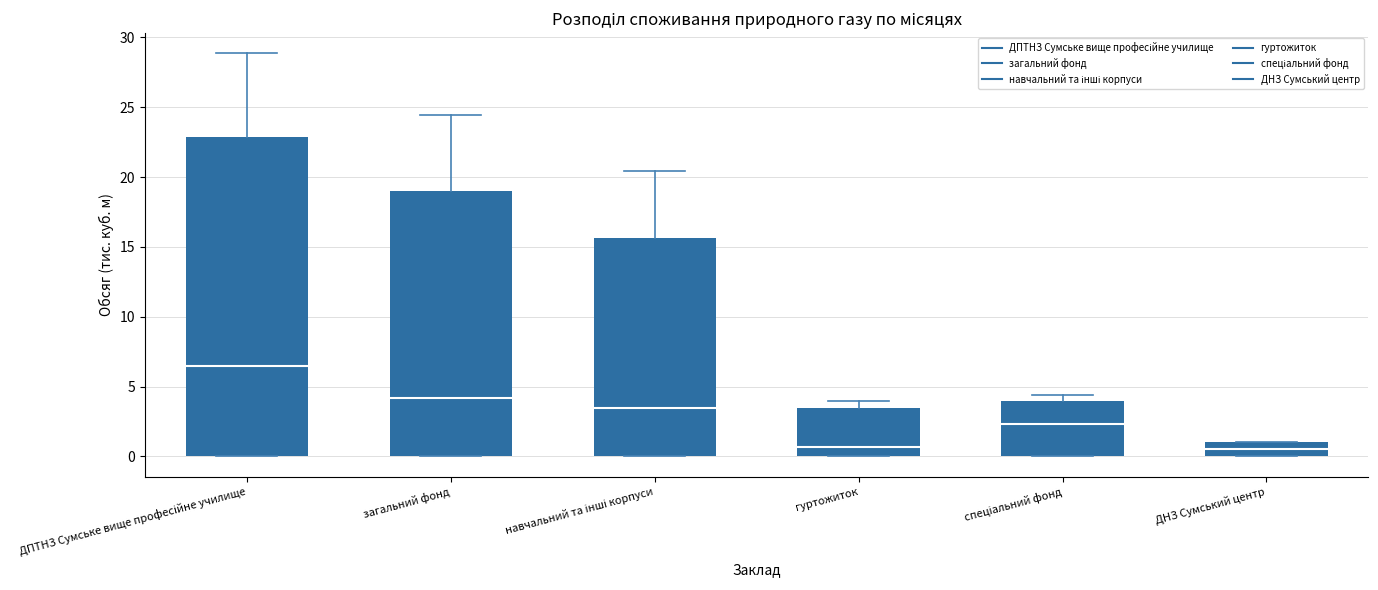

Where does the median line of the box for ДПТНЗ Сумське вище професійне училище sit on the y-axis? The values are not printed on the chart, so give them approximately, as read against the axis.

6.5